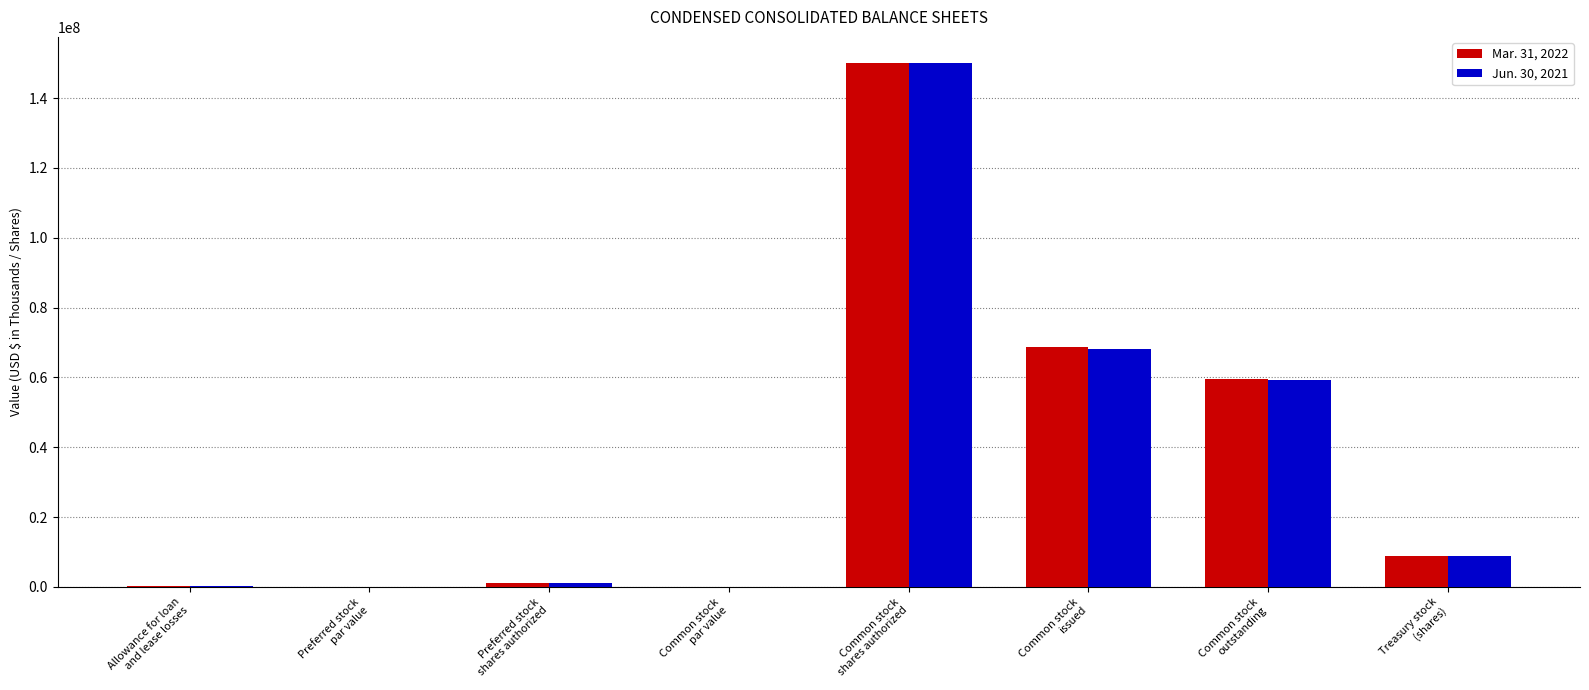

Are the bars horizontal?

No